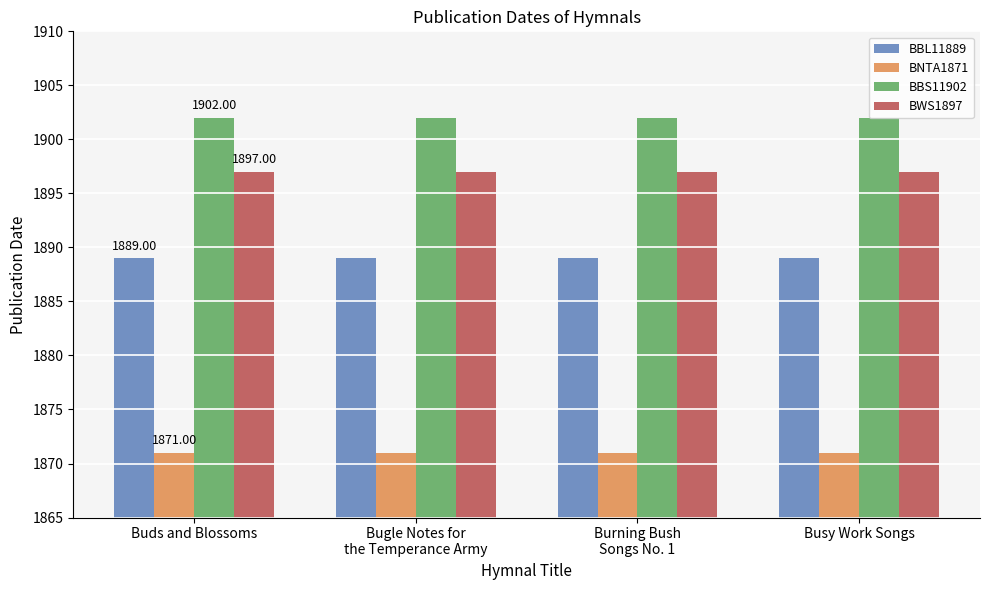

Reading right to left, what are all the values shown in this chart?

BBL11889: 1889	1889	1889	1889
BNTA1871: 1871	1871	1871	1871
BBS11902: 1902	1902	1902	1902
BWS1897: 1897	1897	1897	1897